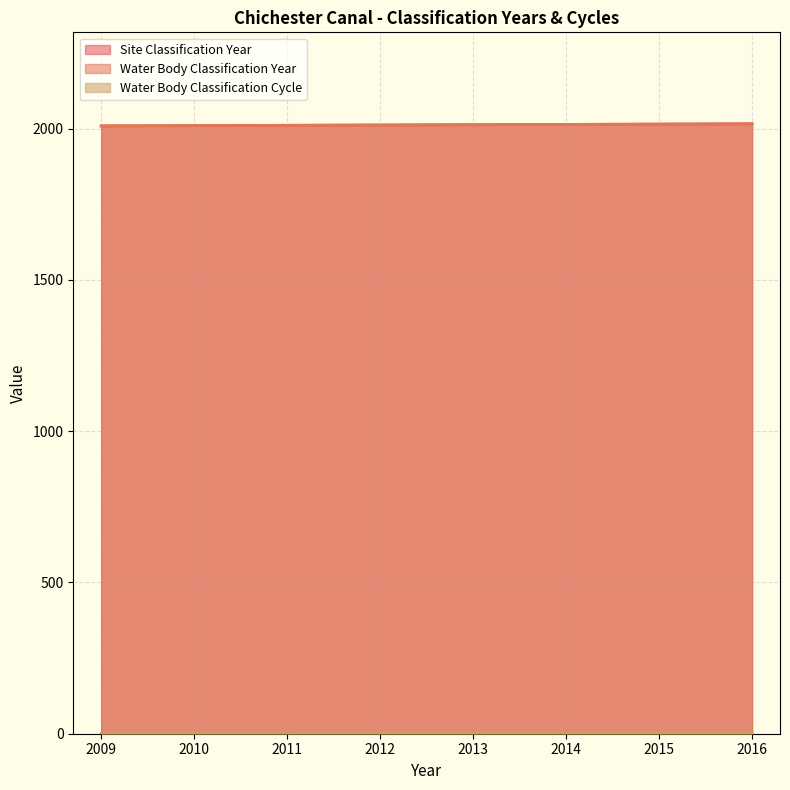

The value of Water Body Classification Year at 2009 is 2009. True or false?

True